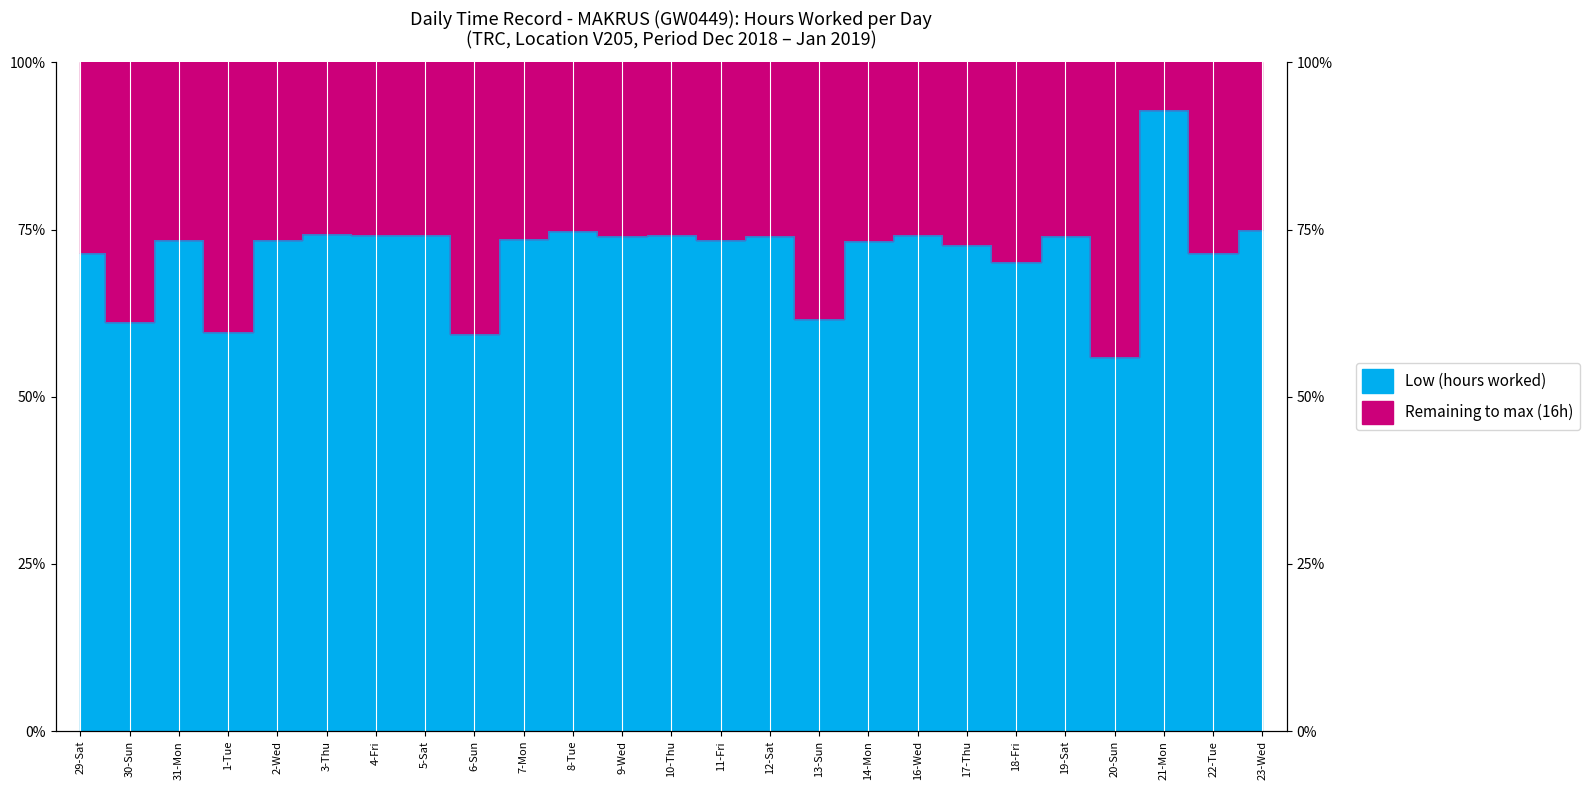

How many lines are shown in the chart?

1